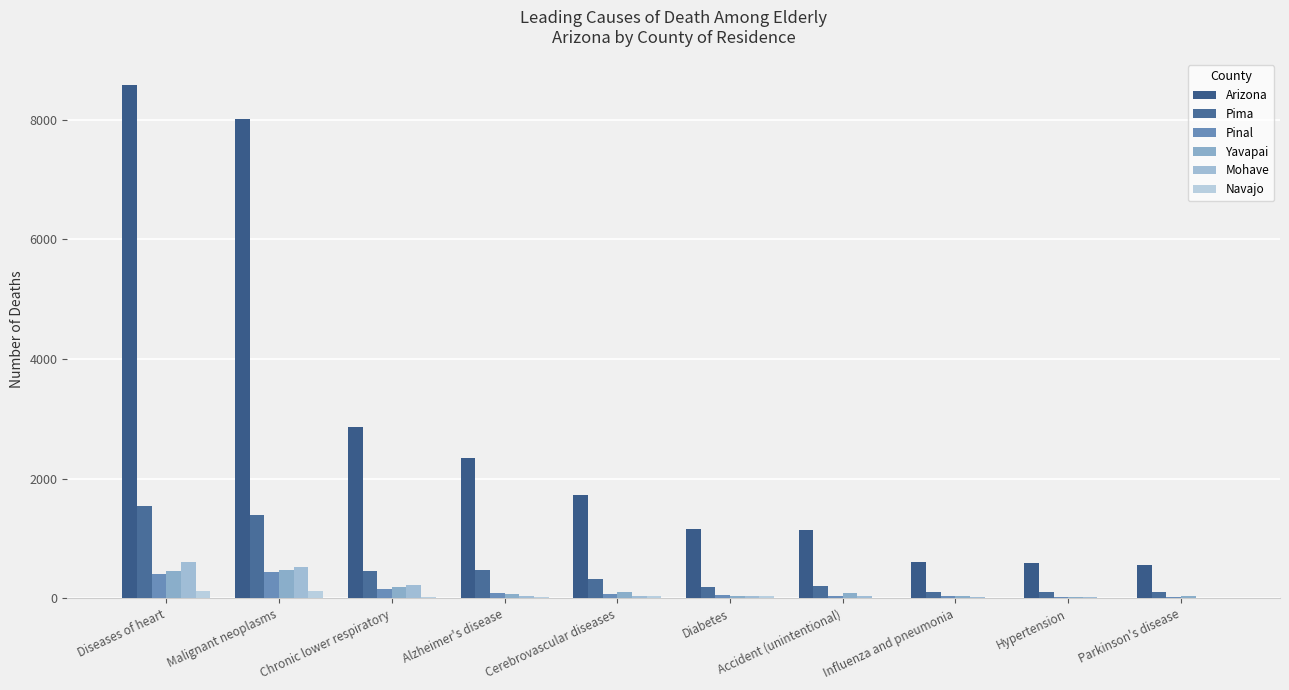

True or false: Mohave has a value of 343 at Malignant neoplasms.

False